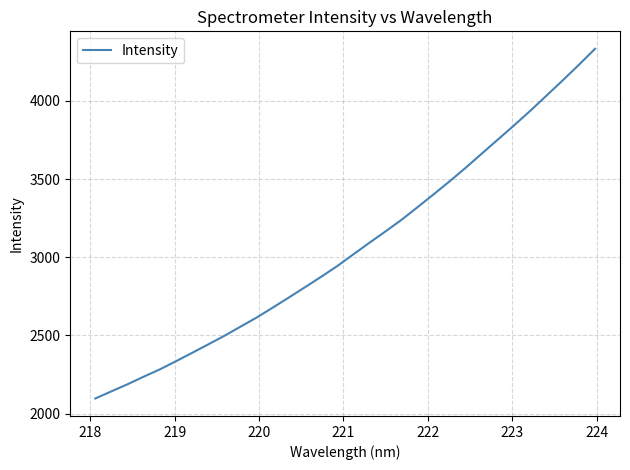

What is the greatest value displayed?

4332.4